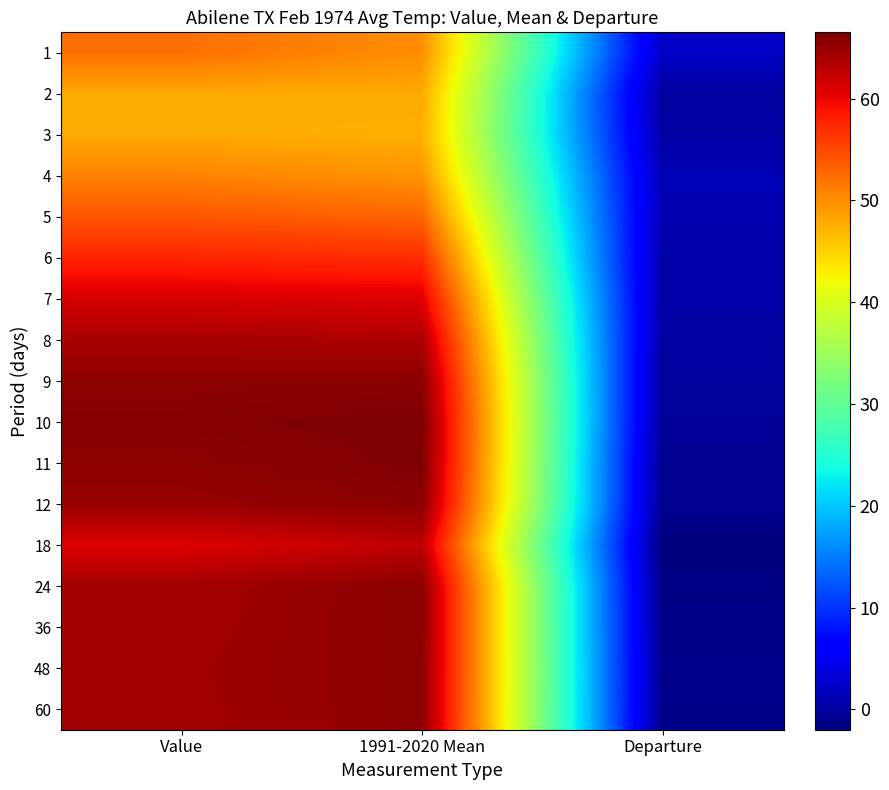

Reading left to right, list all the values displayed in this chart.

1: Value=52.2	1991-2020 Mean=49.9	Departure=2.3
2: Value=48.0	1991-2020 Mean=48.0	Departure=0.0
3: Value=47.9	1991-2020 Mean=47.6	Departure=0.3
4: Value=50.8	1991-2020 Mean=49.5	Departure=1.3
5: Value=54.1	1991-2020 Mean=53.0	Departure=1.1
6: Value=57.6	1991-2020 Mean=57.0	Departure=0.6
7: Value=61.3	1991-2020 Mean=60.8	Departure=0.5
8: Value=63.9	1991-2020 Mean=63.7	Departure=0.2
9: Value=65.5	1991-2020 Mean=65.7	Departure=-0.2
10: Value=66.1	1991-2020 Mean=66.5	Departure=-0.4
11: Value=65.5	1991-2020 Mean=66.4	Departure=-0.9
12: Value=64.9	1991-2020 Mean=65.7	Departure=-0.8
18: Value=60.8	1991-2020 Mean=62.8	Departure=-2.0
24: Value=64.2	1991-2020 Mean=65.7	Departure=-1.5
36: Value=64.3	1991-2020 Mean=65.7	Departure=-1.4
48: Value=64.5	1991-2020 Mean=65.6	Departure=-1.1
60: Value=64.4	1991-2020 Mean=65.6	Departure=-1.2